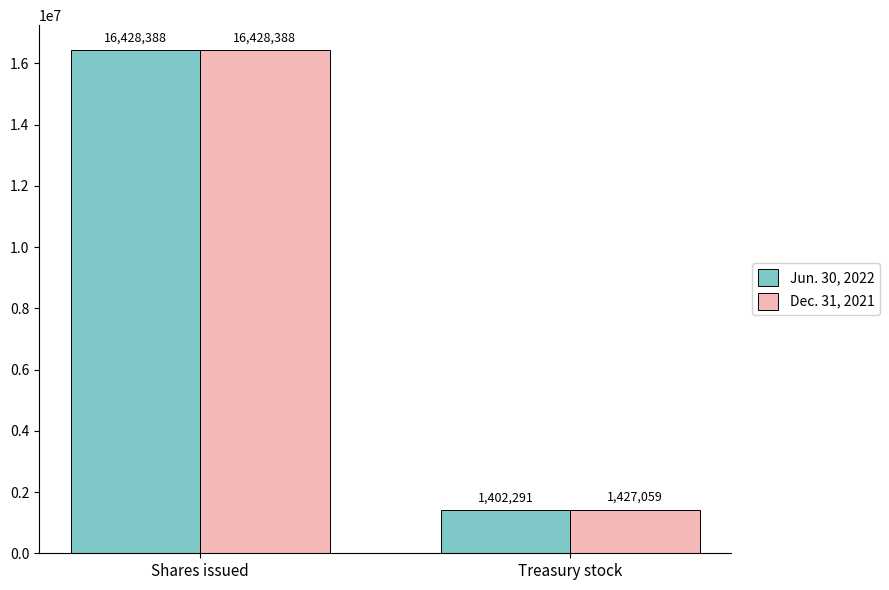

Reading right to left, what are all the values shown in this chart?

Jun. 30, 2022: Treasury stock=1402291	Shares issued=16428388
Dec. 31, 2021: Treasury stock=1427059	Shares issued=16428388